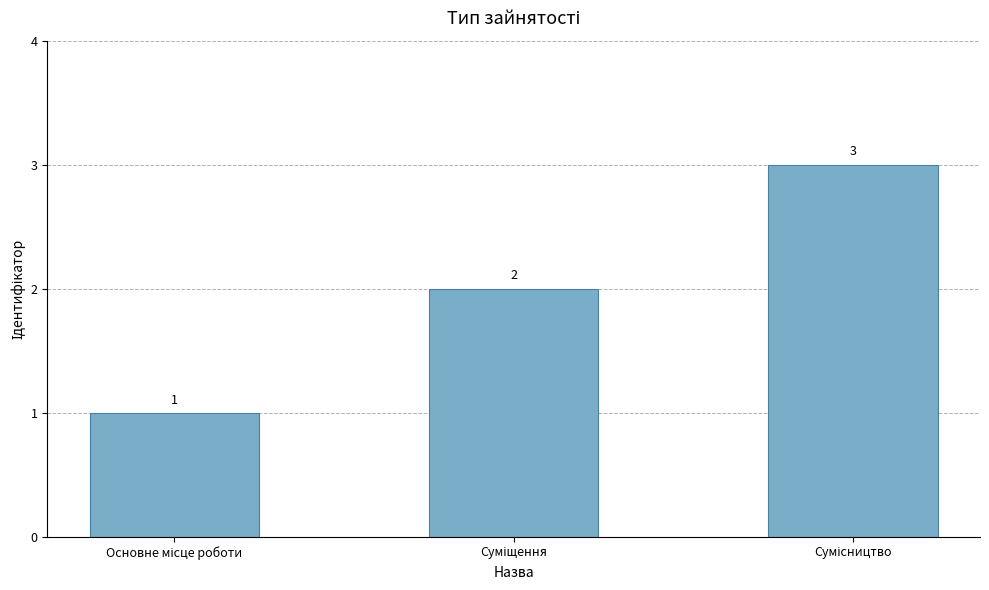

What is the greatest value displayed?

3